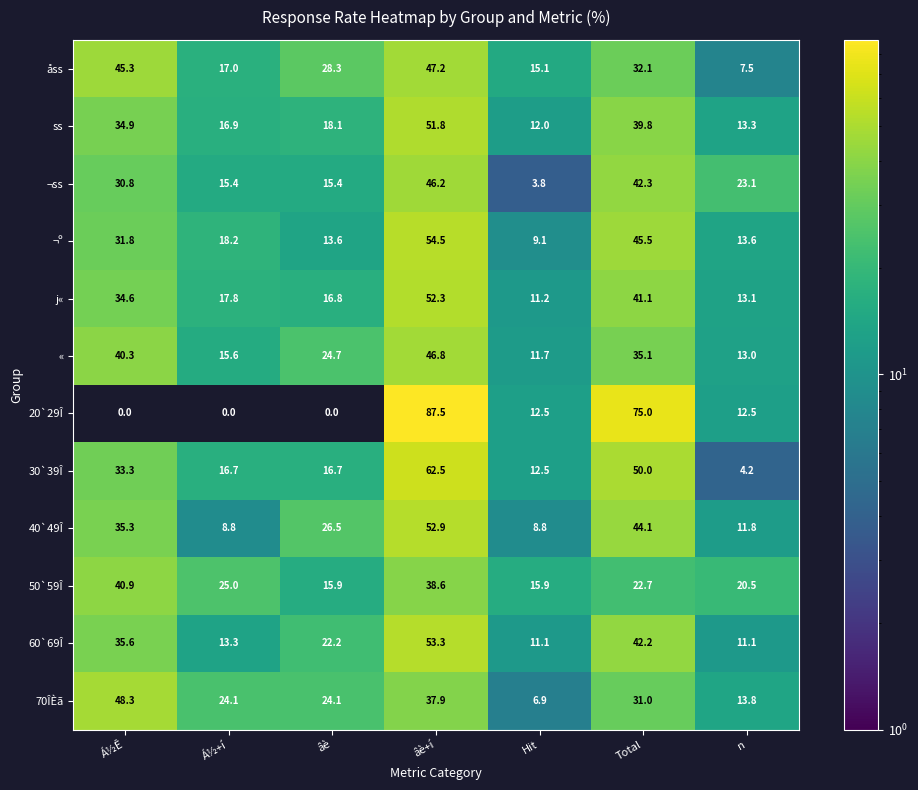

What is the difference between the maximum and minimum values in the 40`49Î series?

44.1